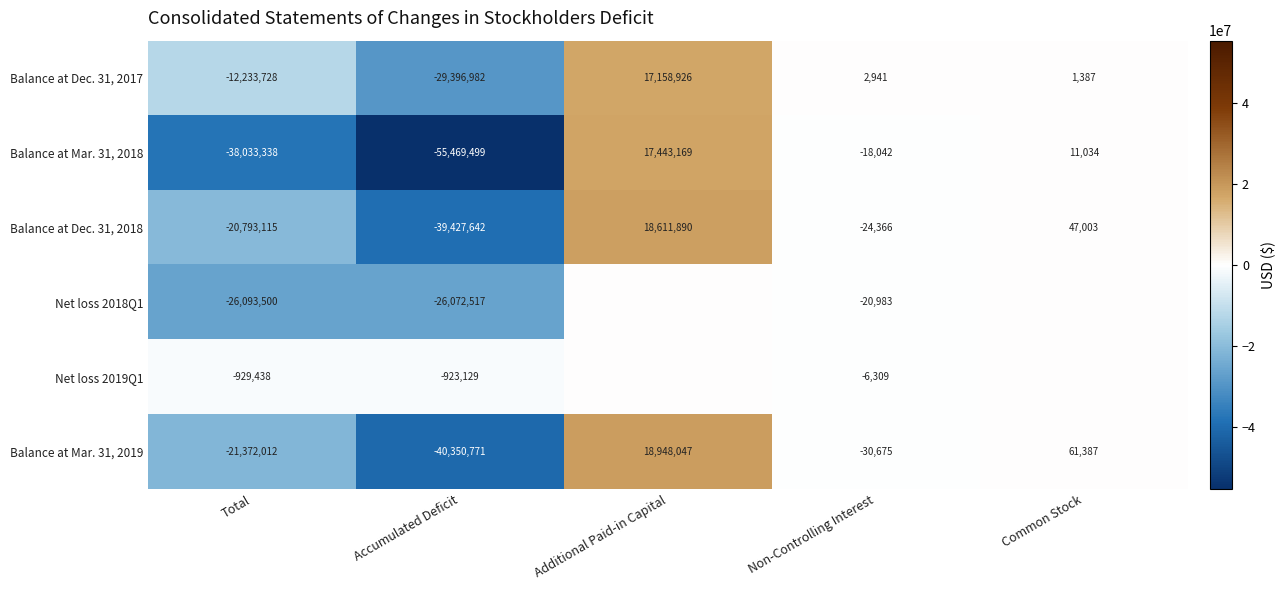

Is it true that Balance at Mar. 31, 2018 equals -30986233 at Accumulated Deficit?

False